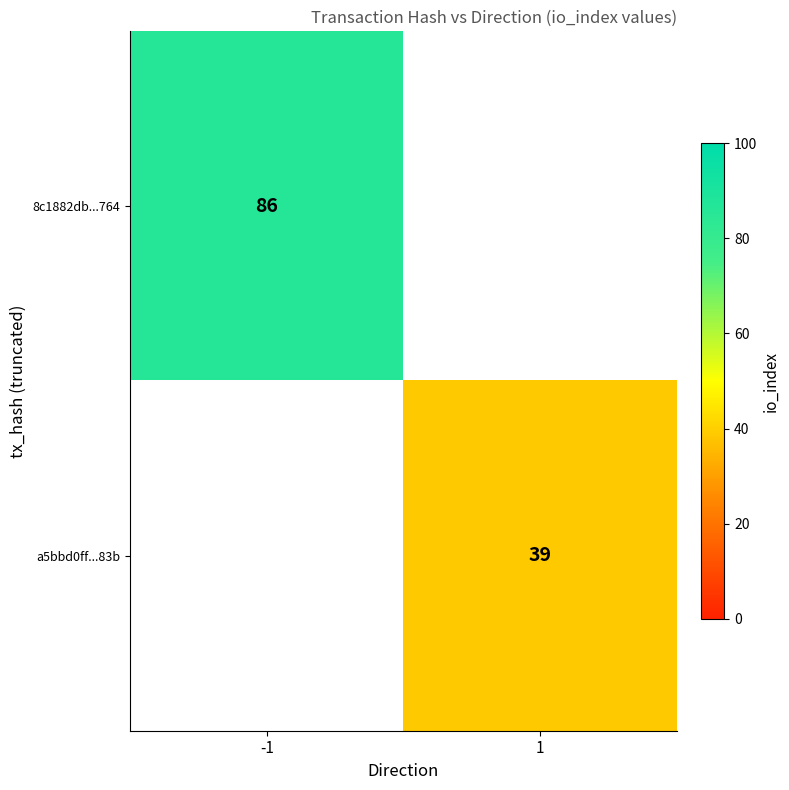

At which category does the chart reach its peak across all series?

-1